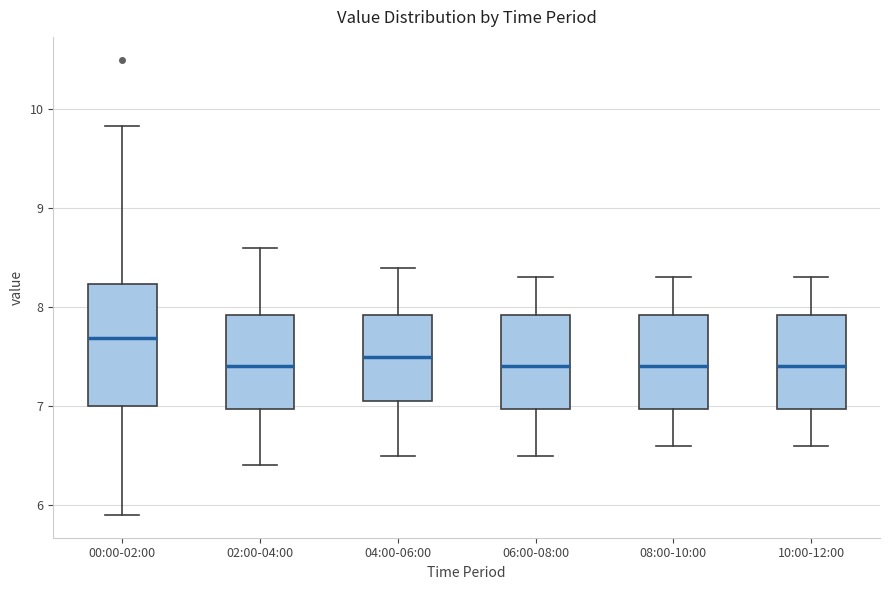

Where does the lower whisker of the box for 00:00-02:00 end on the y-axis? The values are not printed on the chart, so give them approximately, as read against the axis.

5.9